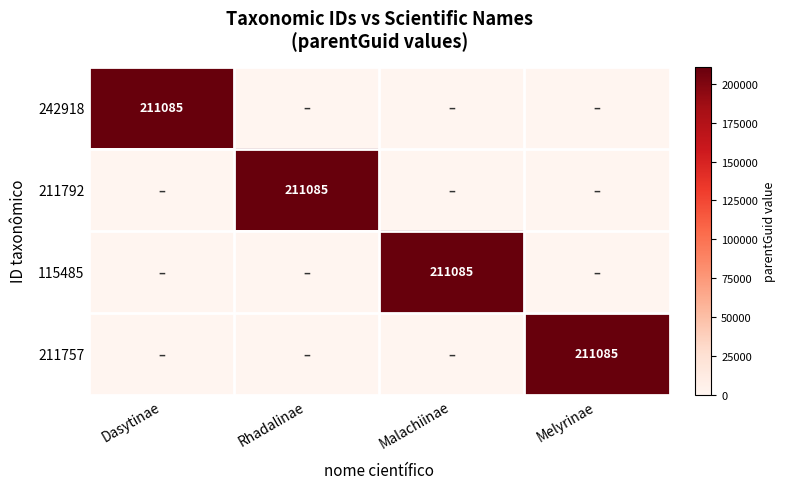

Is it true that 211792 equals 328789 at Rhadalinae?

False